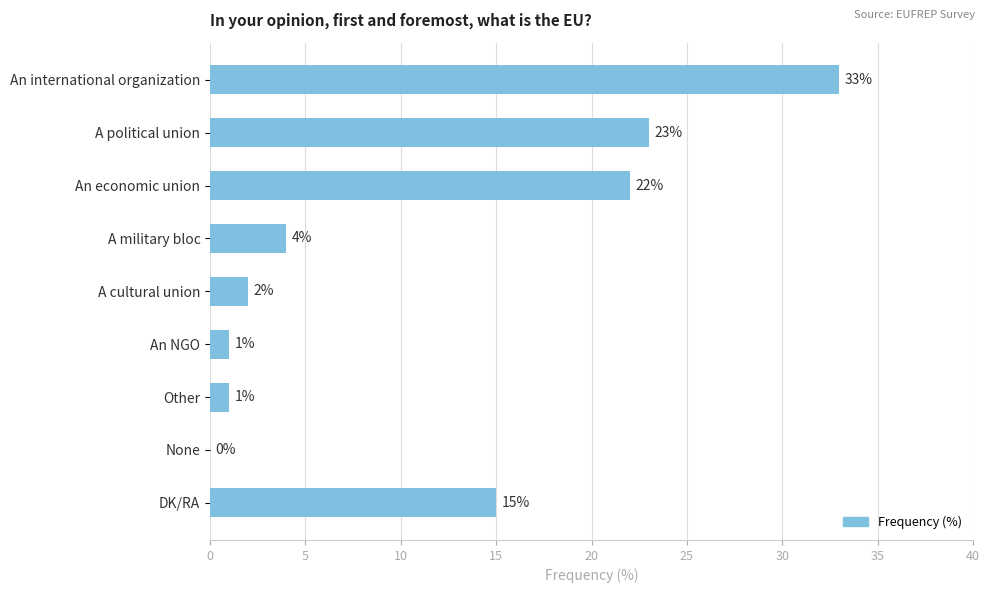

How many categories are shown in the chart?

9